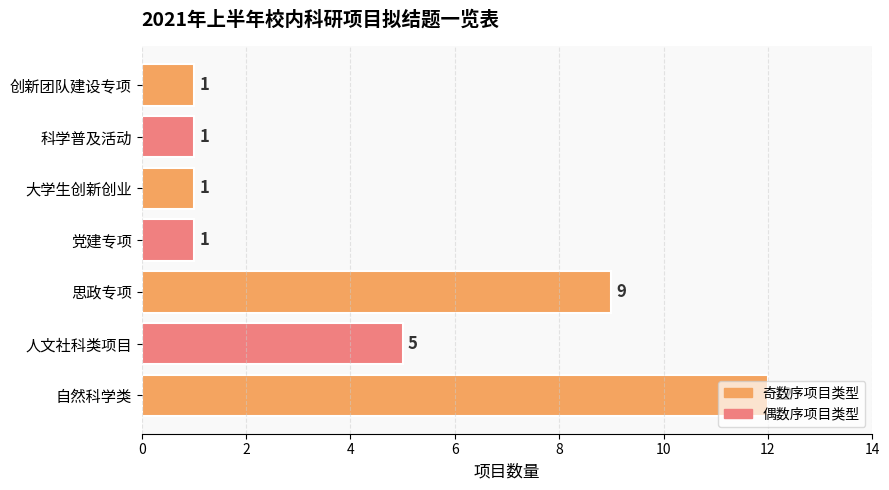

The value at 人文社科类项目 is 5. True or false?

True